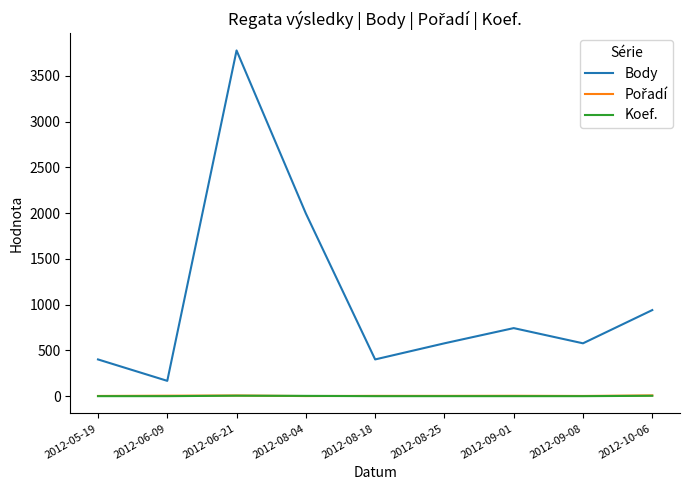

True or false: Koef. and Body cross at least once.

False